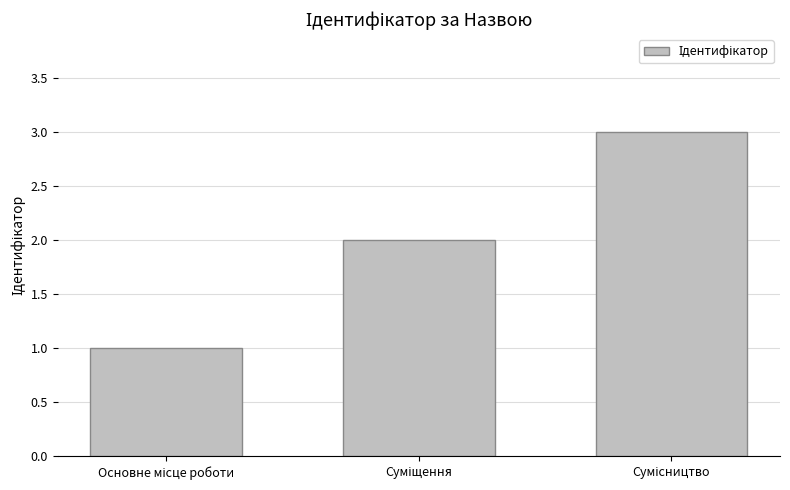

What is the greatest value displayed?

3